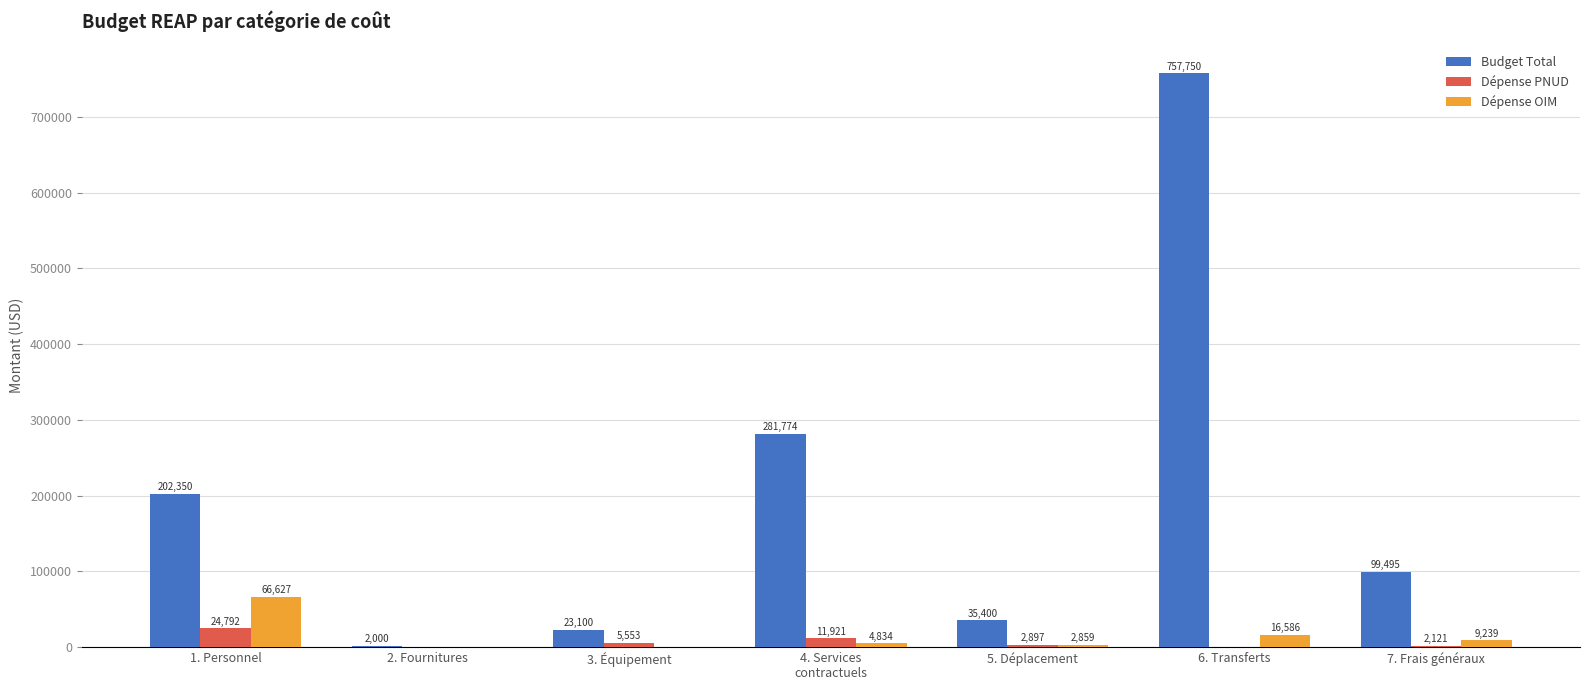

At which label does Dépense OIM first exceed 4833?

1. Personnel